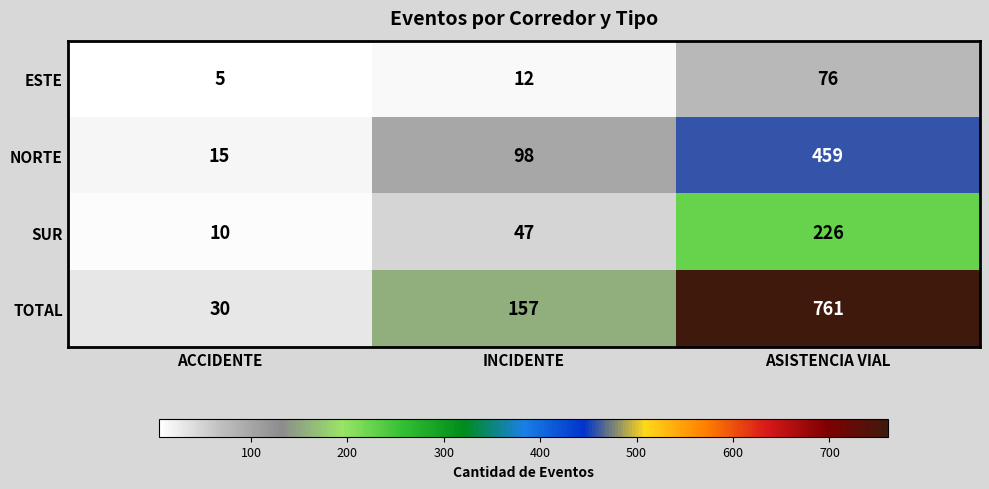

Which label corresponds to the smallest value in the chart?

ACCIDENTE